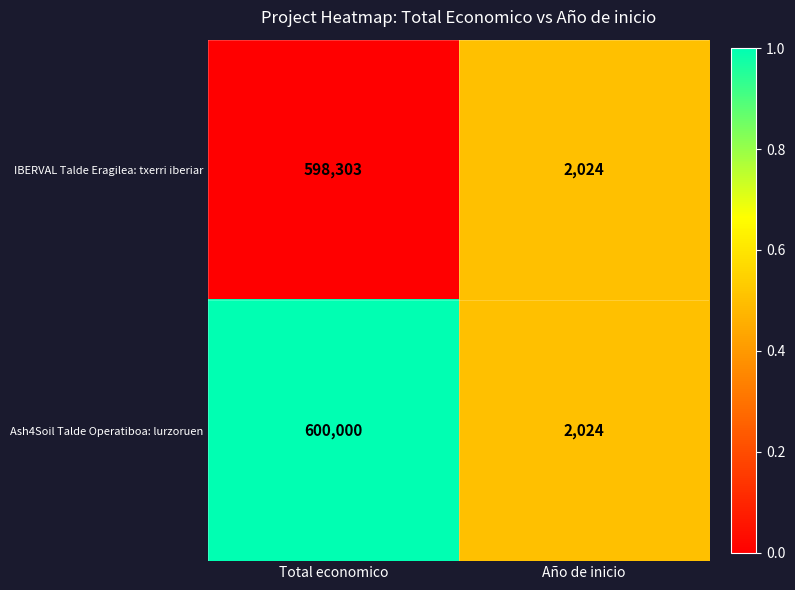

Which series has the largest range (max minus min)?

Ash4Soil Talde Operatiboa: lurzoruen